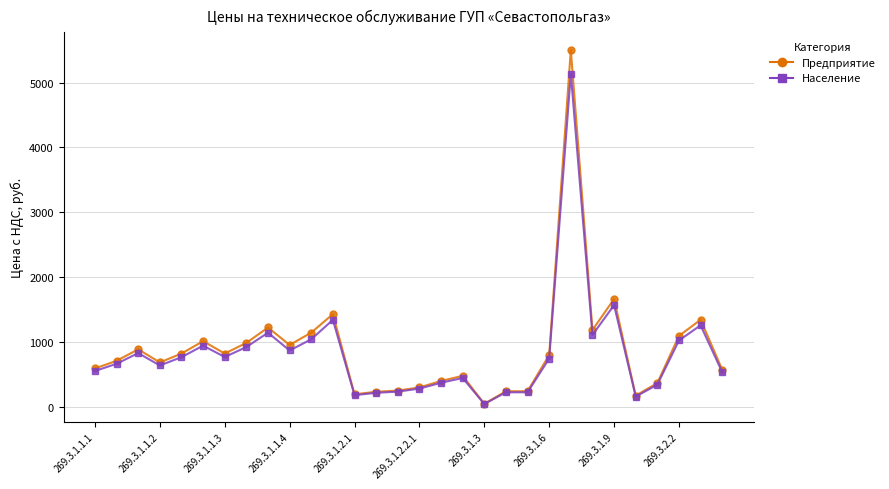

True or false: Предприятие has more than 0 interior local peaks.

True